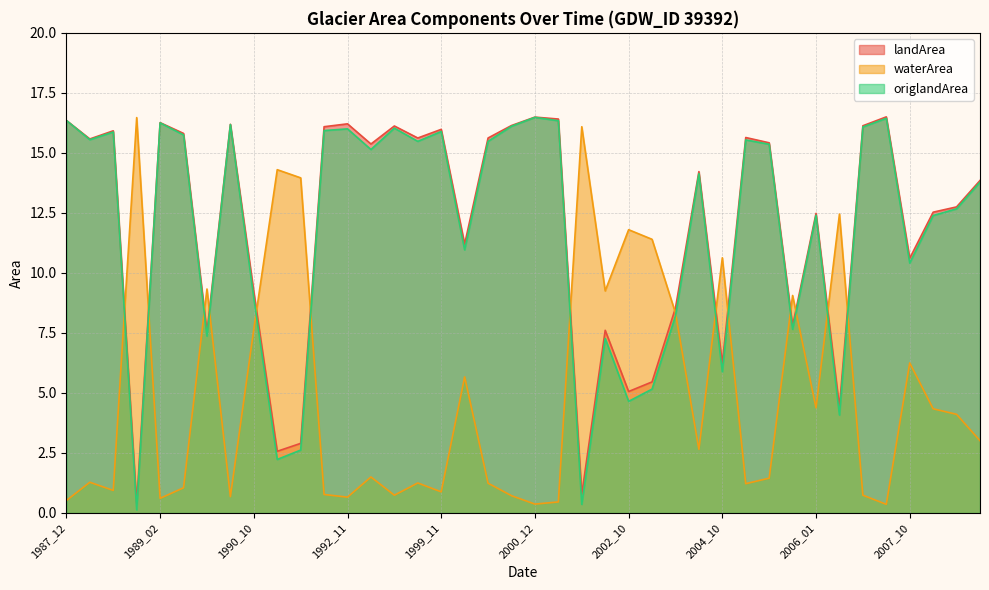

At which label does landArea reach its peak?

2007_06